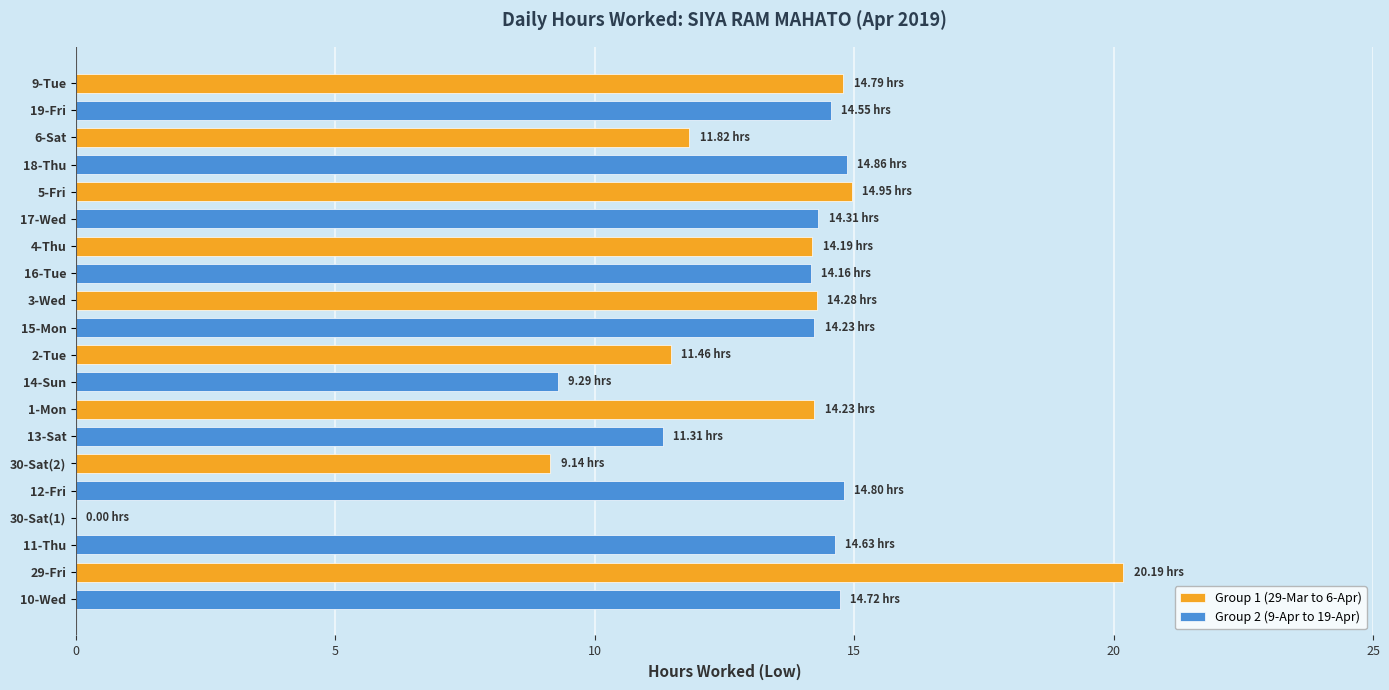

At which category is the sum across all series the highest?

29-Fri